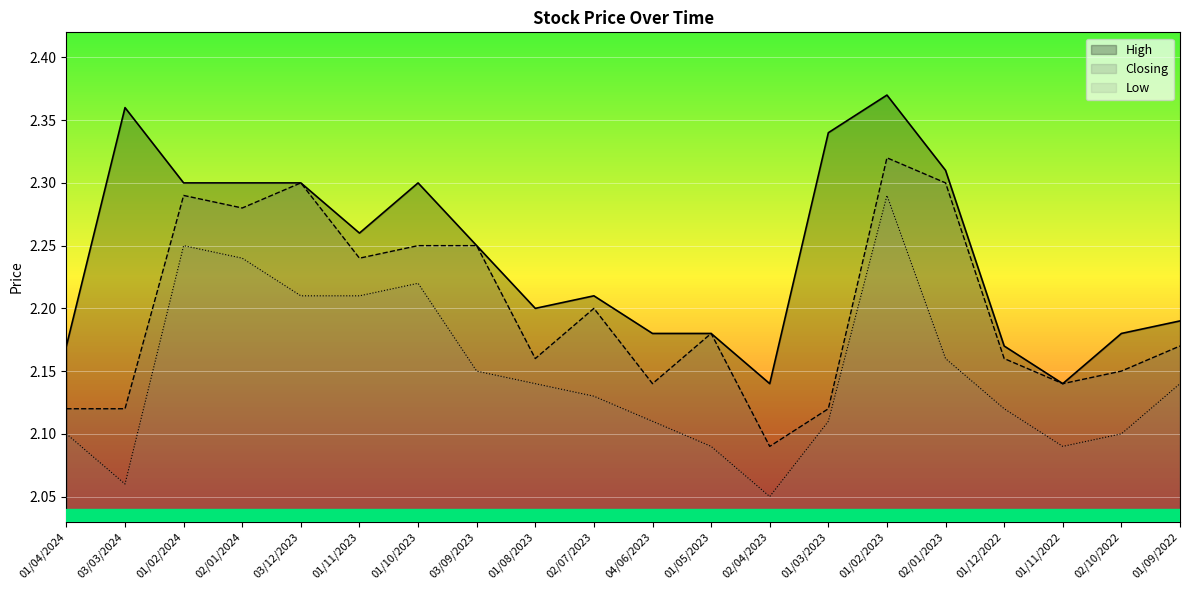

Which category has the highest value across all series?

01/02/2023